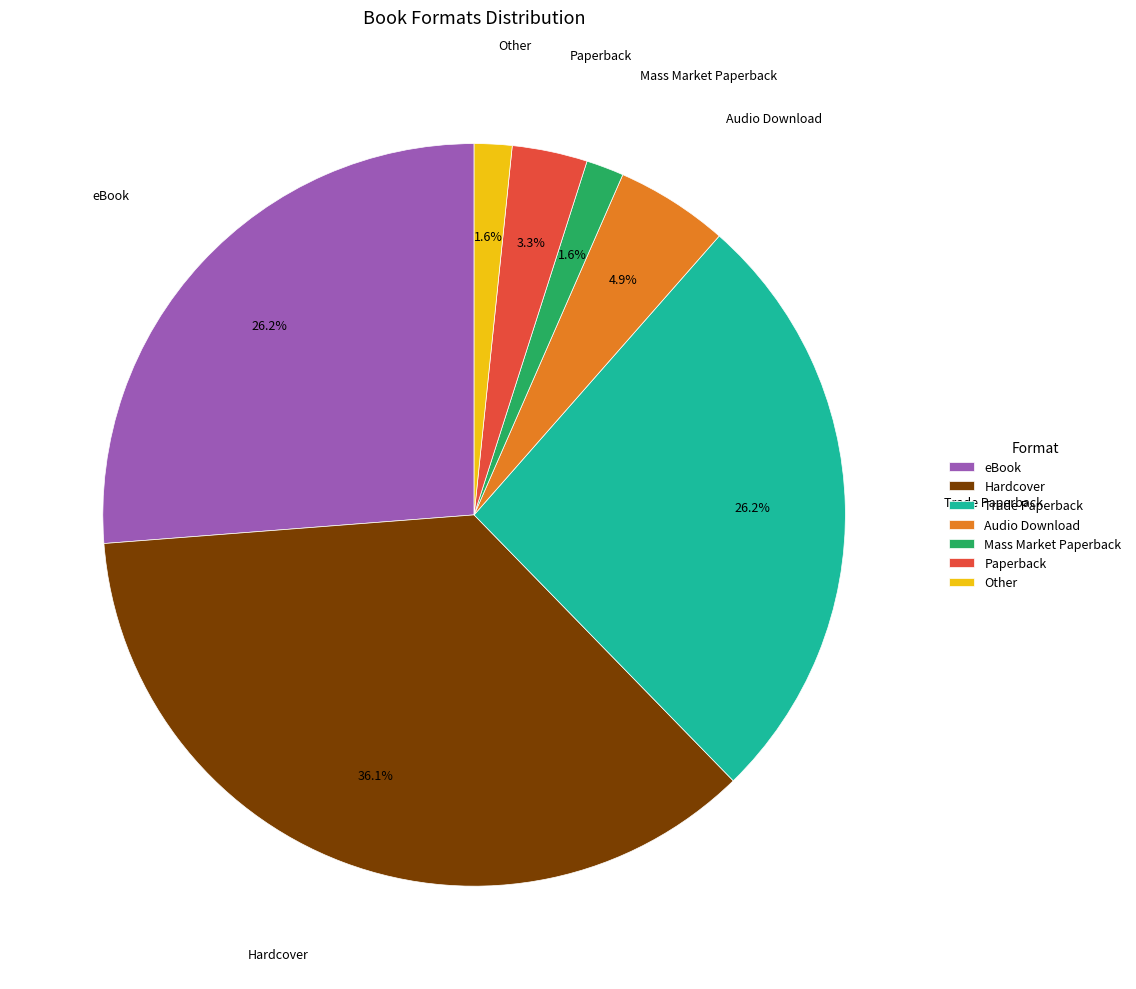

Count the number of slices in the pie.

7